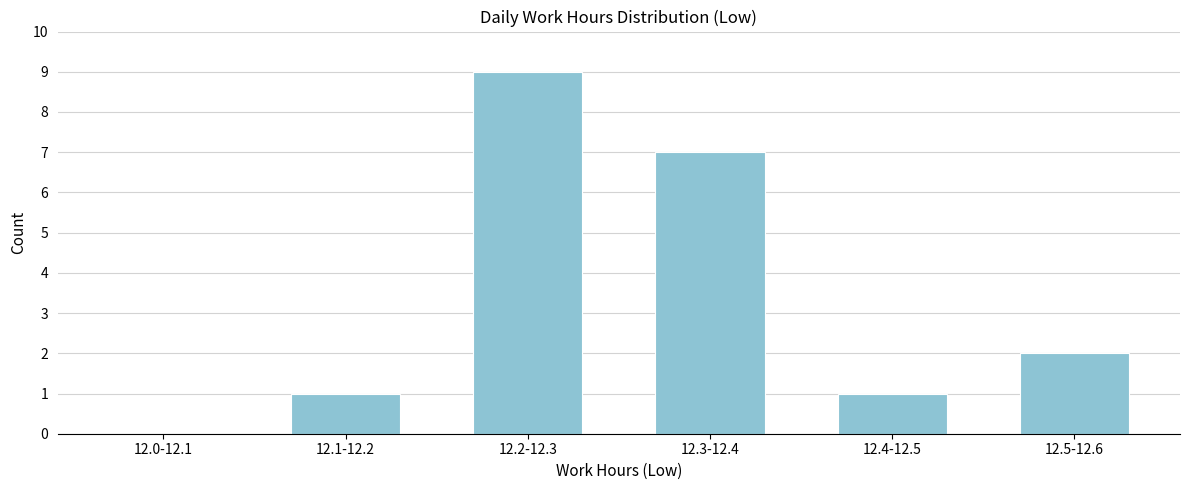

Reading left to right, what are all the values shown in this chart?

12.0-12.1=0	12.1-12.2=1	12.2-12.3=9	12.3-12.4=7	12.4-12.5=1	12.5-12.6=2